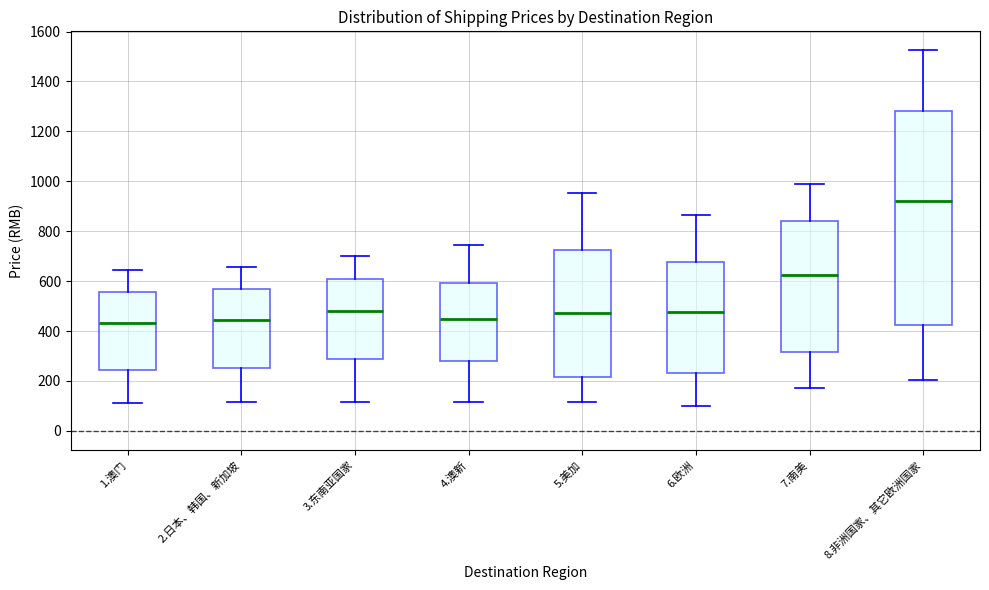

Which box has the highest median line?

8.非洲国家、其它欧洲国家